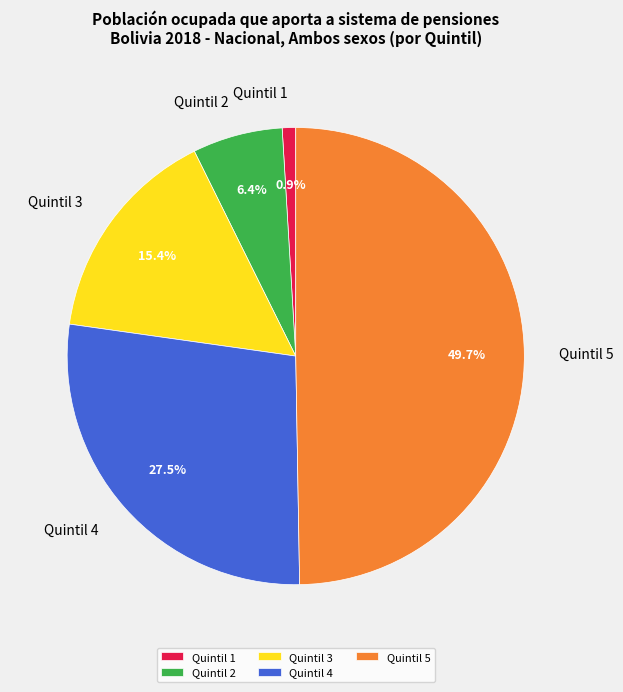

Count the number of slices in the pie.

5